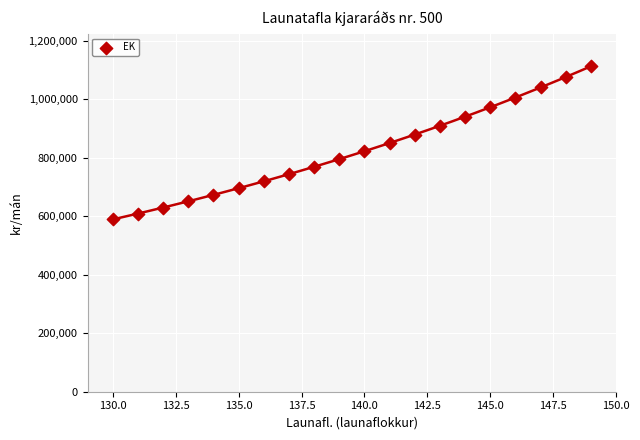

What is the range of X values (max minus min)?

19.0